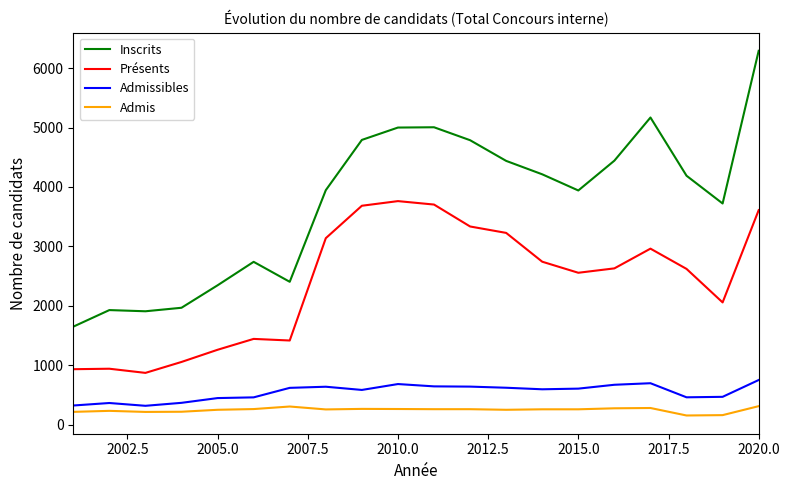

Rank the series by their maximum value, from lowest to highest.

Admis, Admissibles, Présents, Inscrits